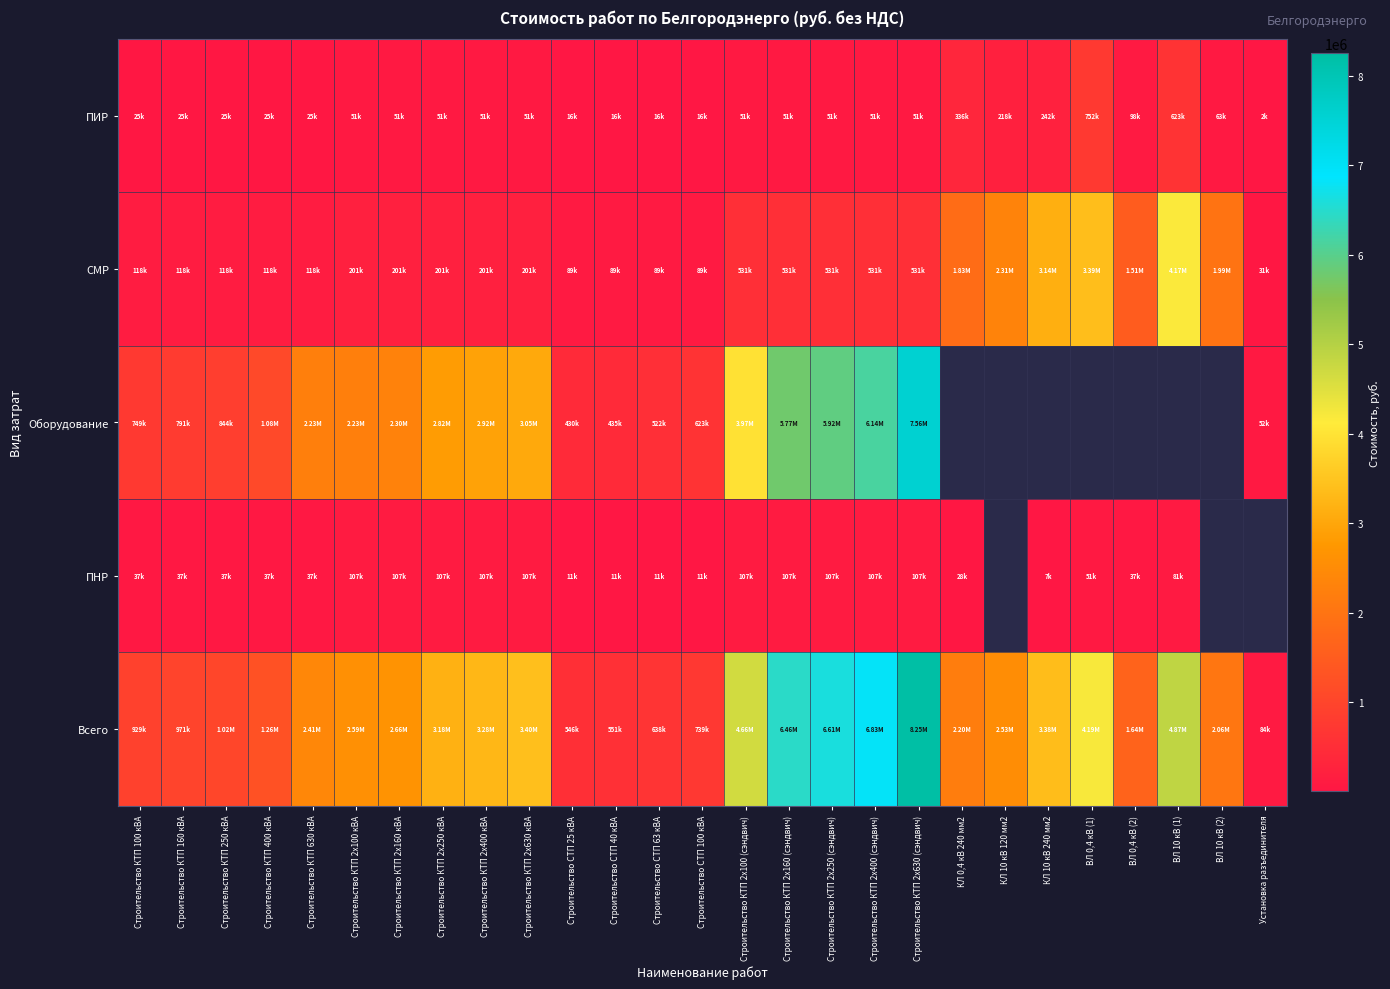

Where does the ПИР series first go above 50882?

КЛ 0,4 кВ 240 мм2